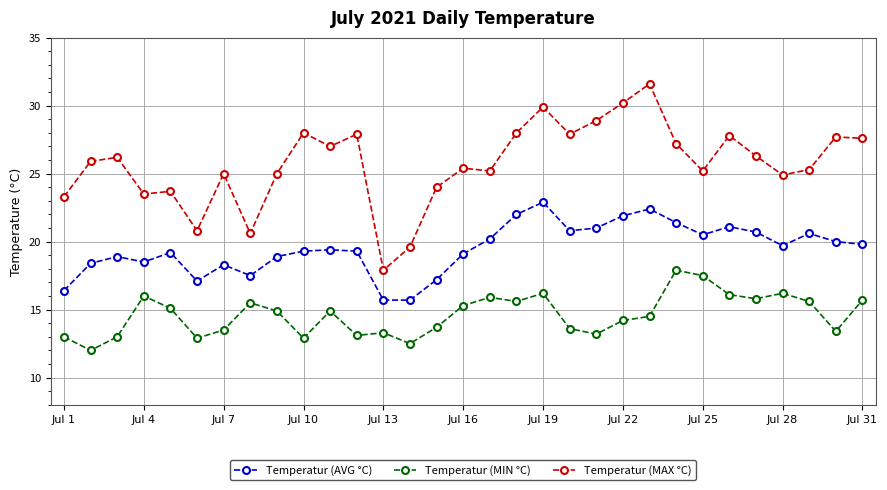

Which series has the widest spread of values?

Temperatur (MAX °C)